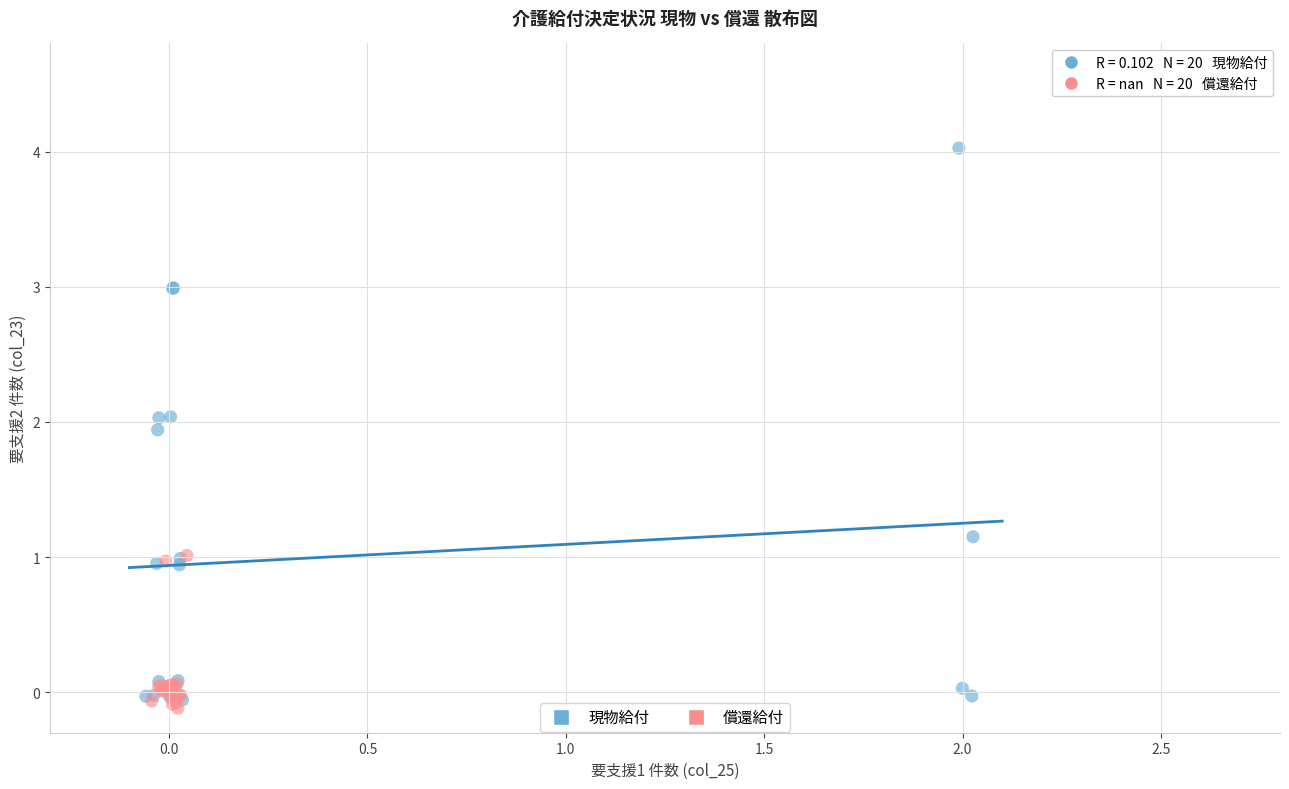

Which series reaches the minimum Y coordinate?

償還給付